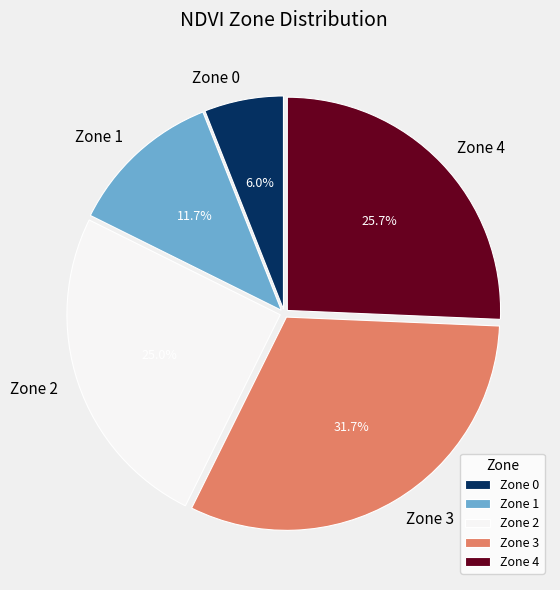

Combined, do Zone 1 and Zone 2 account for over 50%?

No